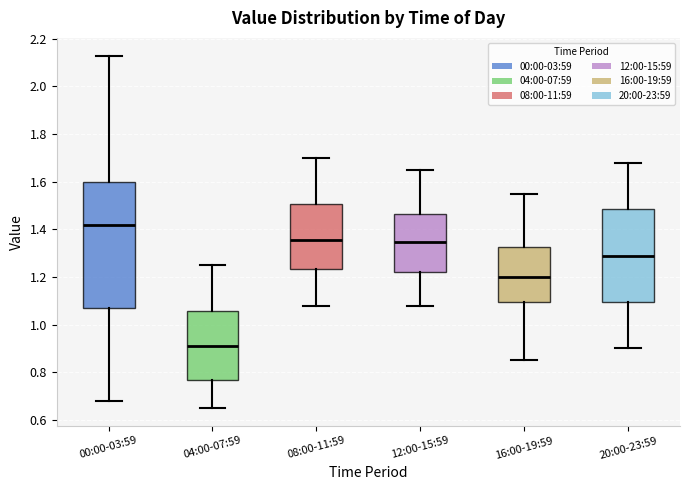

Reading left to right, transcribe this box plot: for each box, give where its median line is, the range the box spans, and where its two whiskers end, as read against the y-axis. The values are not printed on the chart, so give them approximately, as read against the axis.

00:00-03:59: median 1.42, box 1.08 to 1.60, whiskers 0.68 to 2.14
04:00-07:59: median 0.92, box 0.76 to 1.06, whiskers 0.66 to 1.26
08:00-11:59: median 1.36, box 1.24 to 1.50, whiskers 1.08 to 1.70
12:00-15:59: median 1.34, box 1.22 to 1.46, whiskers 1.08 to 1.66
16:00-19:59: median 1.20, box 1.10 to 1.32, whiskers 0.86 to 1.56
20:00-23:59: median 1.30, box 1.10 to 1.48, whiskers 0.90 to 1.68